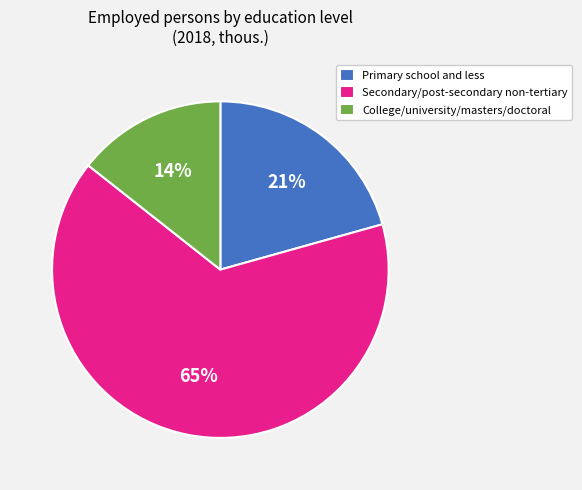

Between Secondary/post-secondary non-tertiary and College/university/masters/doctoral, which is larger?

Secondary/post-secondary non-tertiary